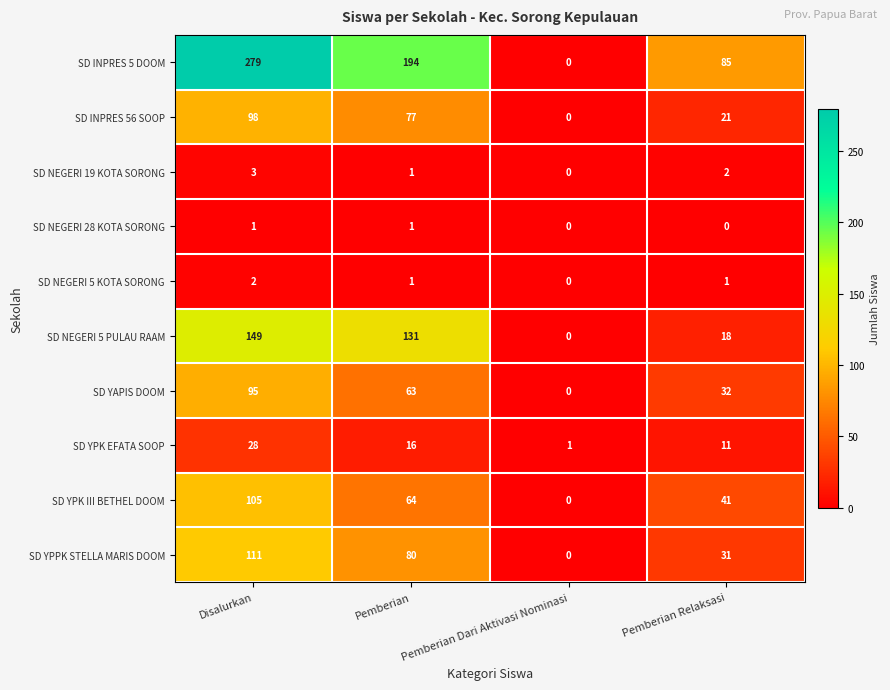

Is it true that SD YPPK STELLA MARIS DOOM equals 111 at Disalurkan?

True